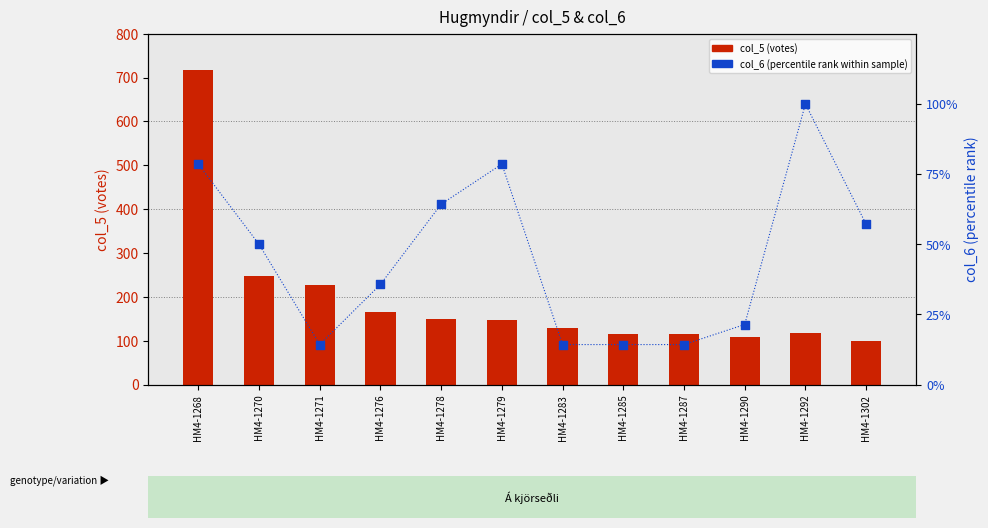

Which series reaches the minimum Y coordinate?

col_6 (percentile)